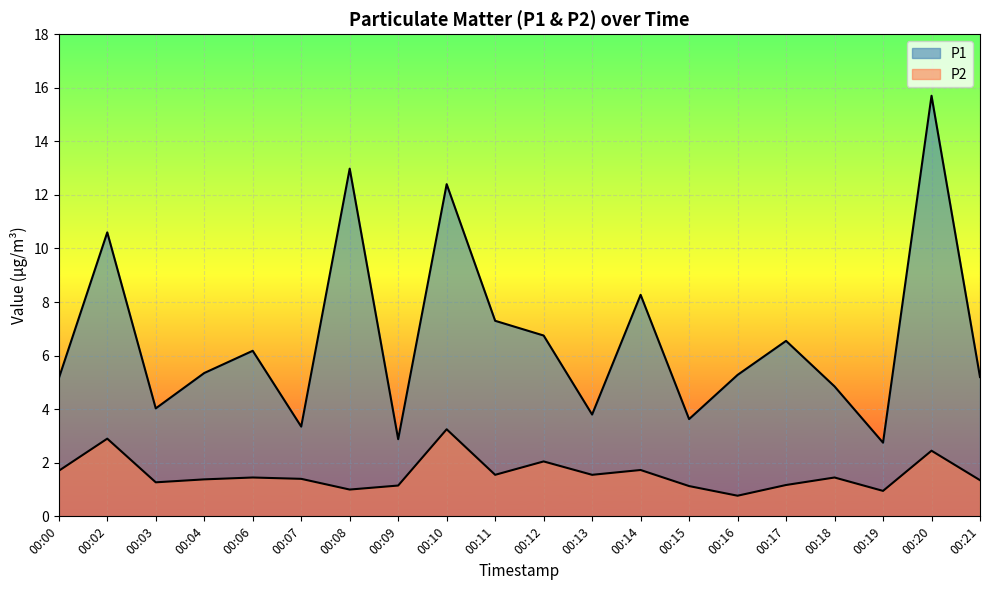

List the series in order of their overall mean, highest first.

P1, P2